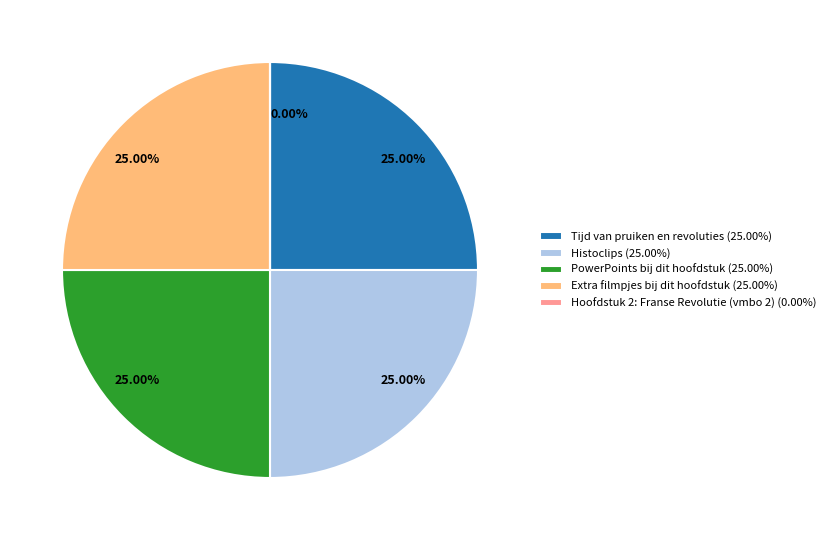

To the nearest percent, what portion does Tijd van pruiken en revoluties represent?

25%